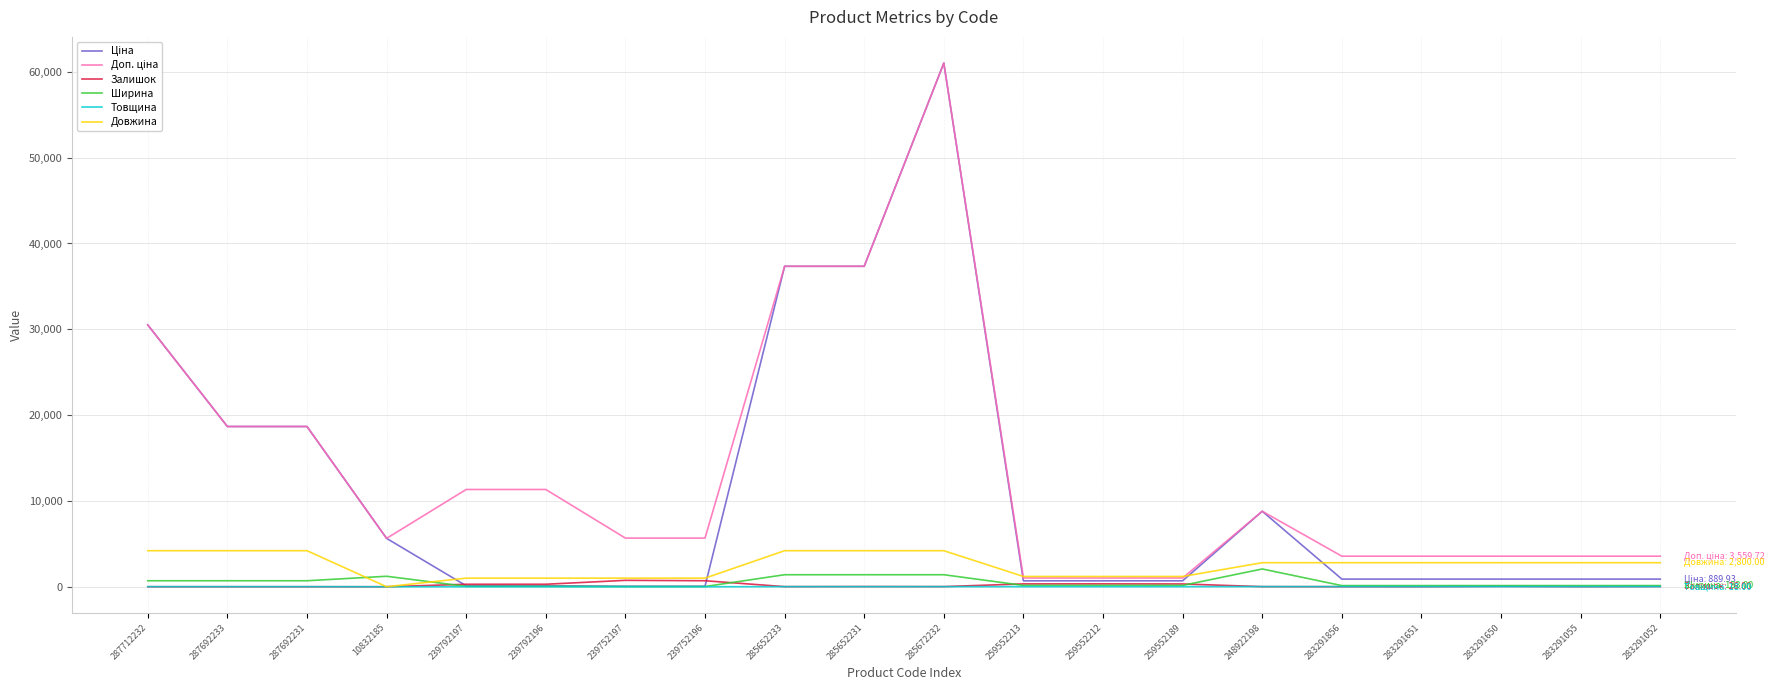

At which category is the sum across all series the highest?

285672232